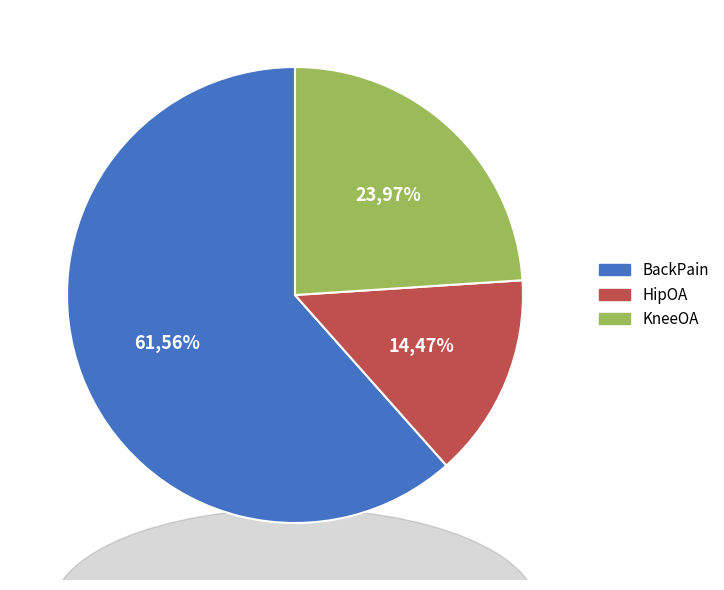

To the nearest percent, what is the combined percentage of KneeOA and BackPain?

86%